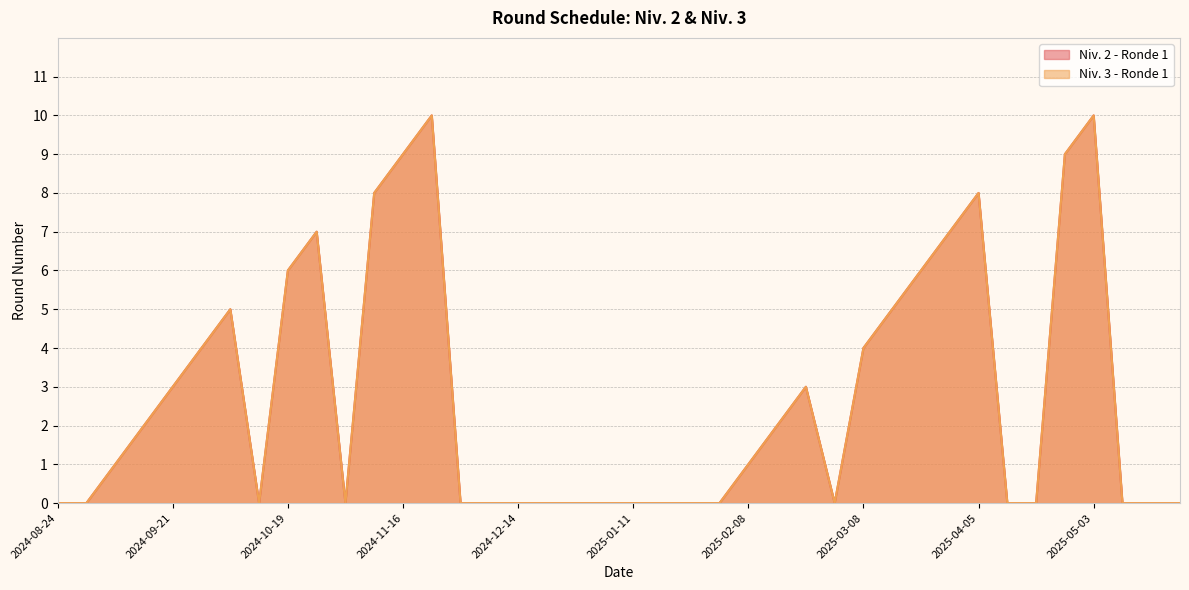

Between 2024-11-23 and 2025-02-22, which is larger?

2024-11-23